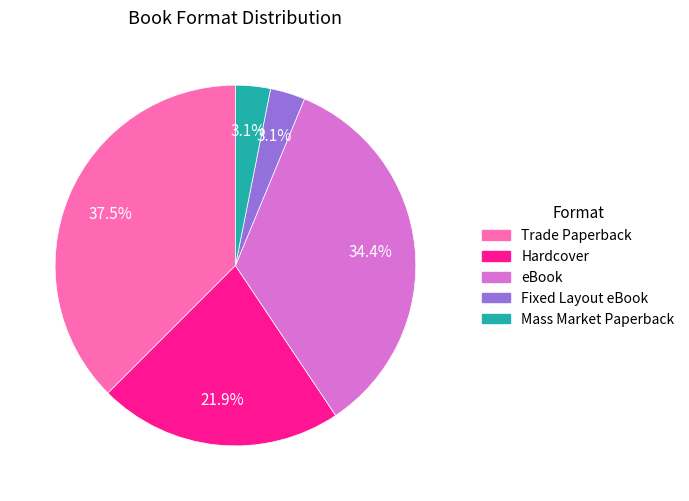

Is there a majority slice in this chart?

No